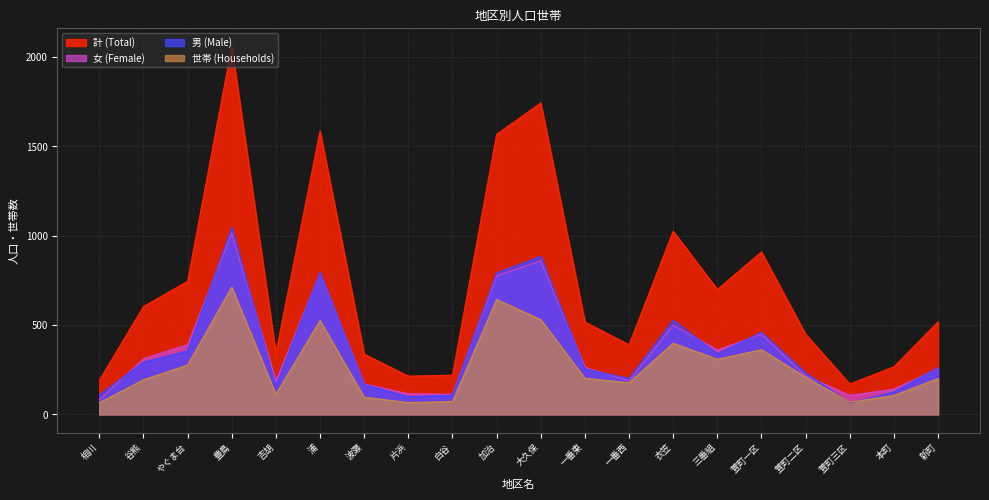

At which category does 女 (Female) reach its first local peak?

豊島